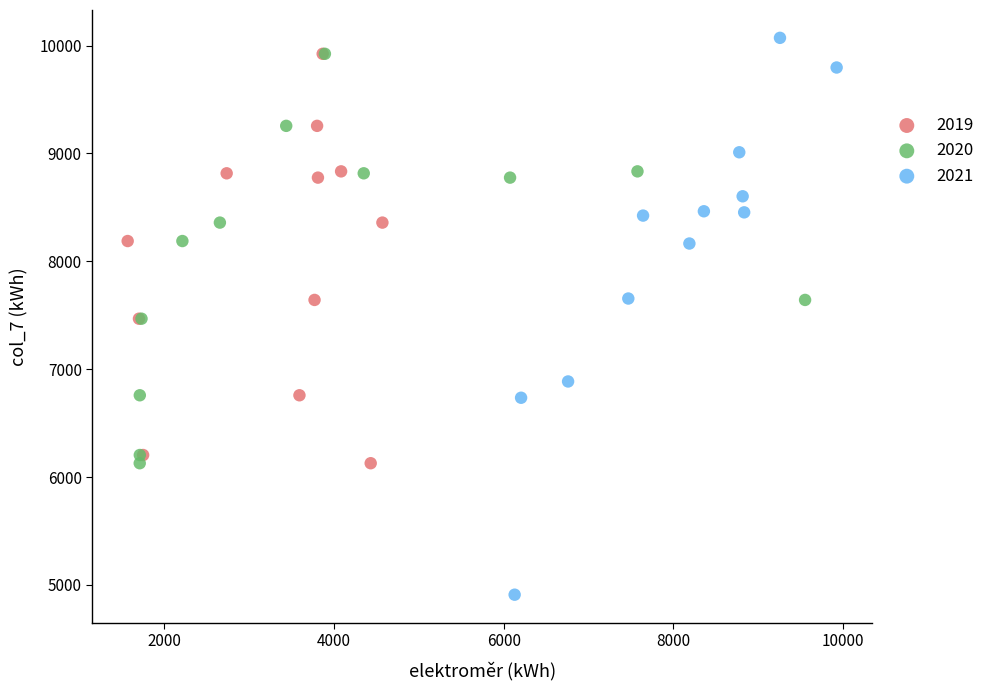

Which series has the largest Y range (max minus min)?

2021